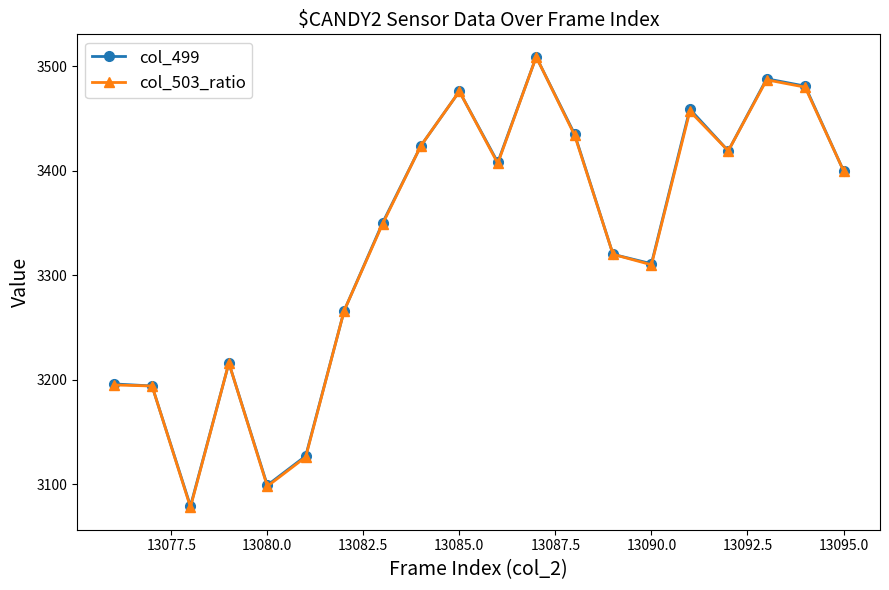

What are all the series names shown in the legend?

col_499, col_503_ratio